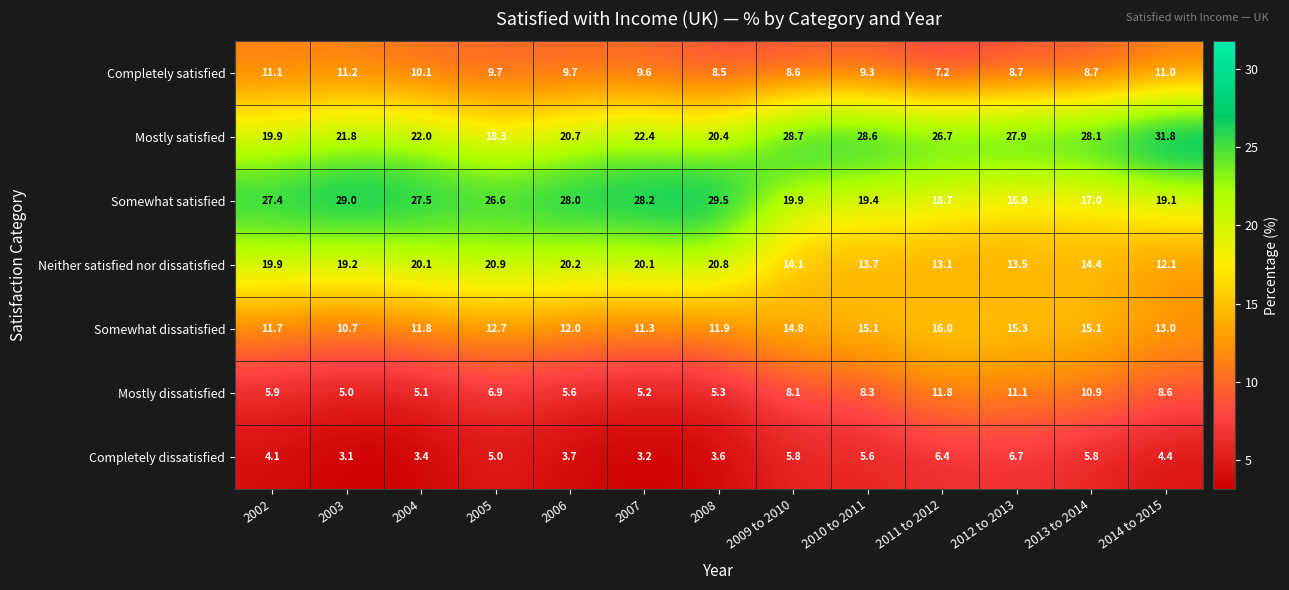

What is the difference between the Somewhat satisfied values at 2005 and 2002?

0.8